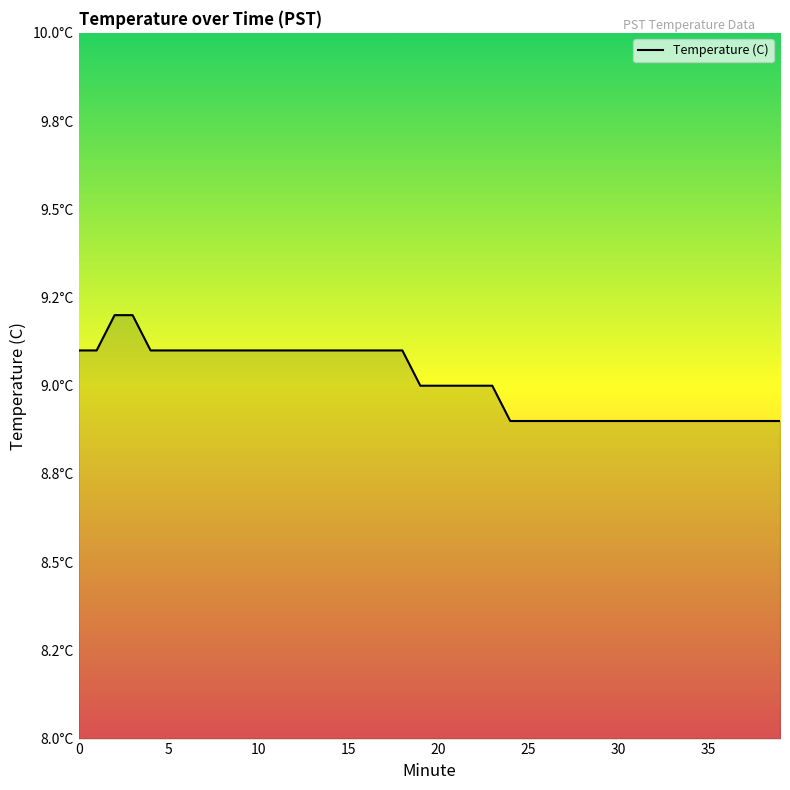

Does the chart display data point markers on the line(s)?

No